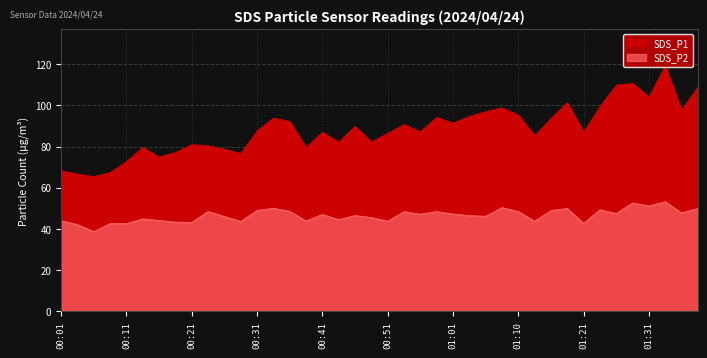

What is the approximate value of SDS_P2 at 00:31?

49.0